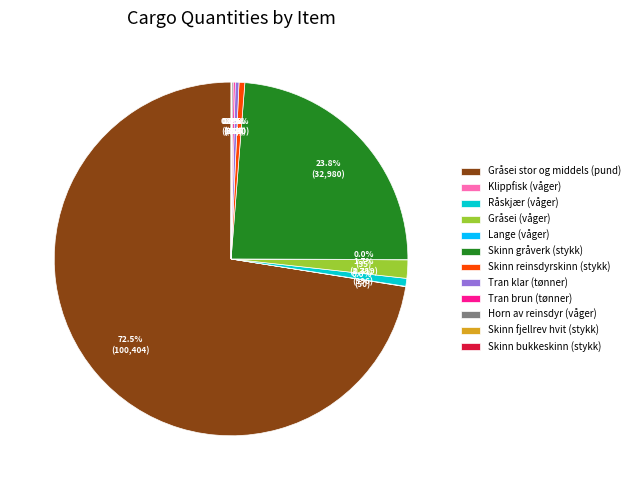

Between Gråsei (våger) and Gråsei stor og middels (pund), which is larger?

Gråsei stor og middels (pund)